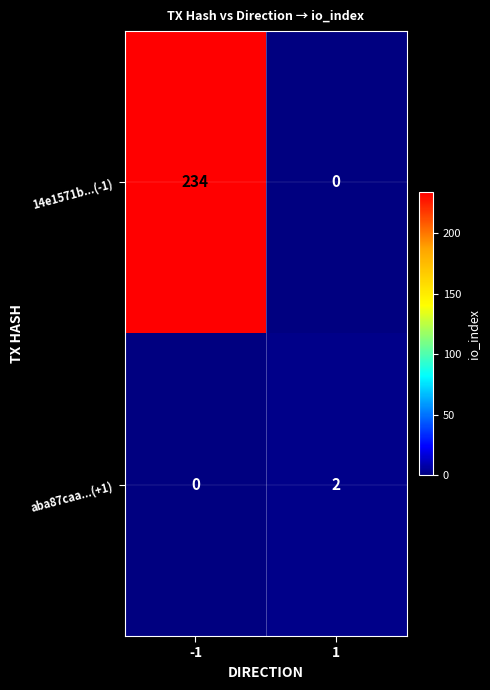

The 14e1571b...(-1) series shows 379 at -1. True or false?

False